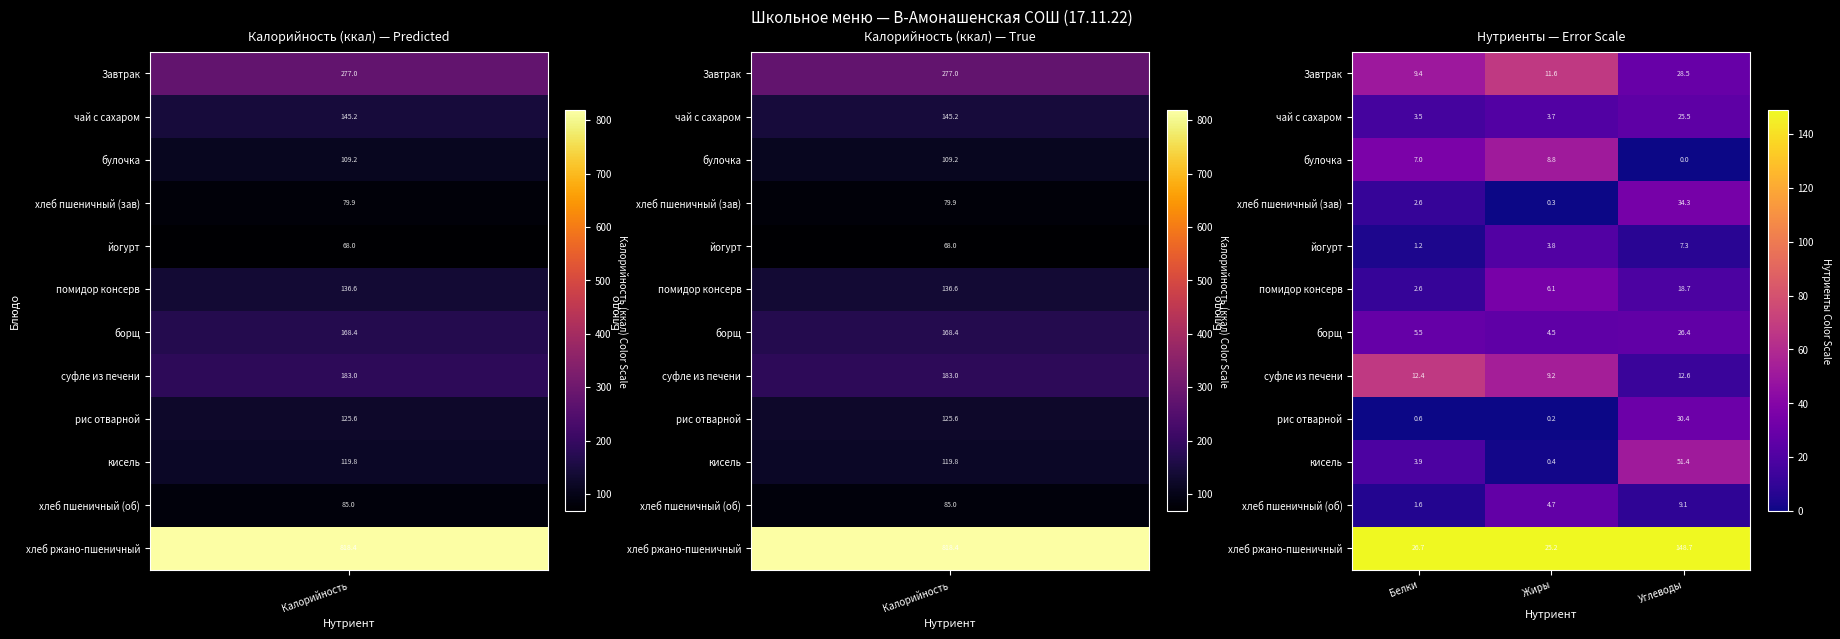

Which category has the lowest value across all series?

Углеводы